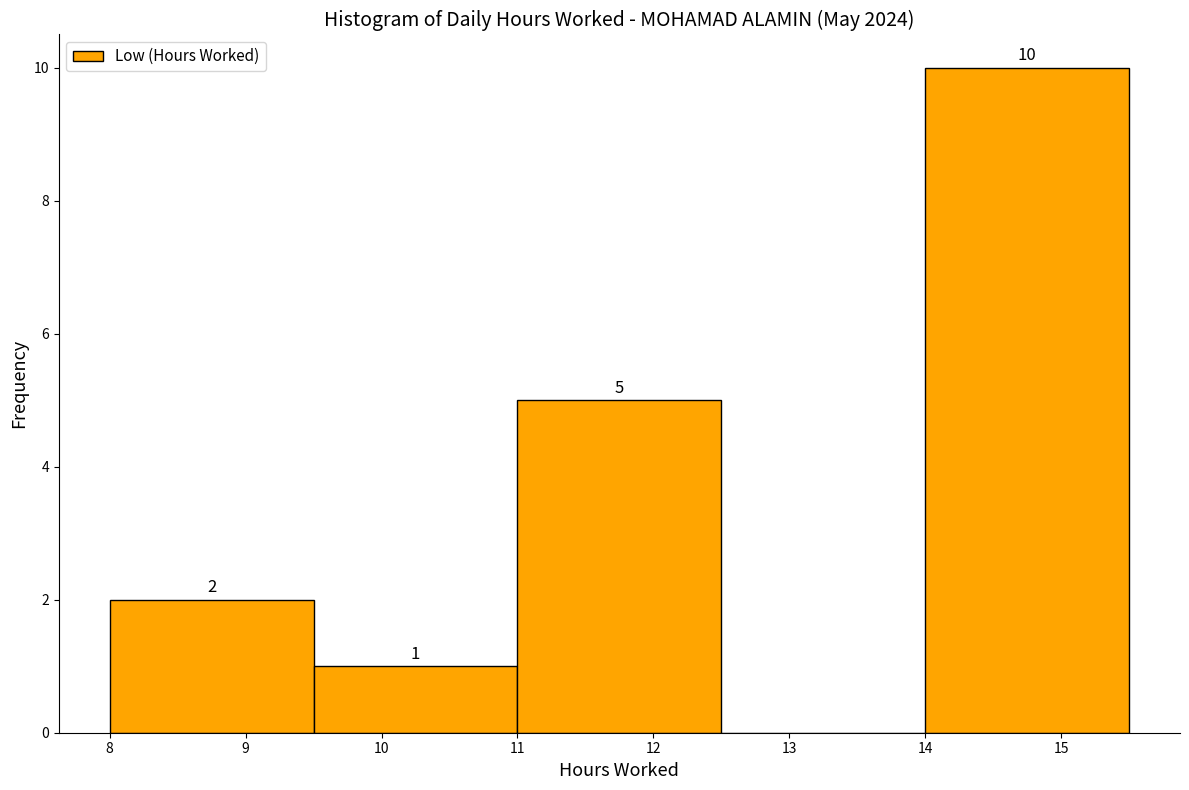

Which range on the x-axis has the tallest bar?

14.0 to 15.5